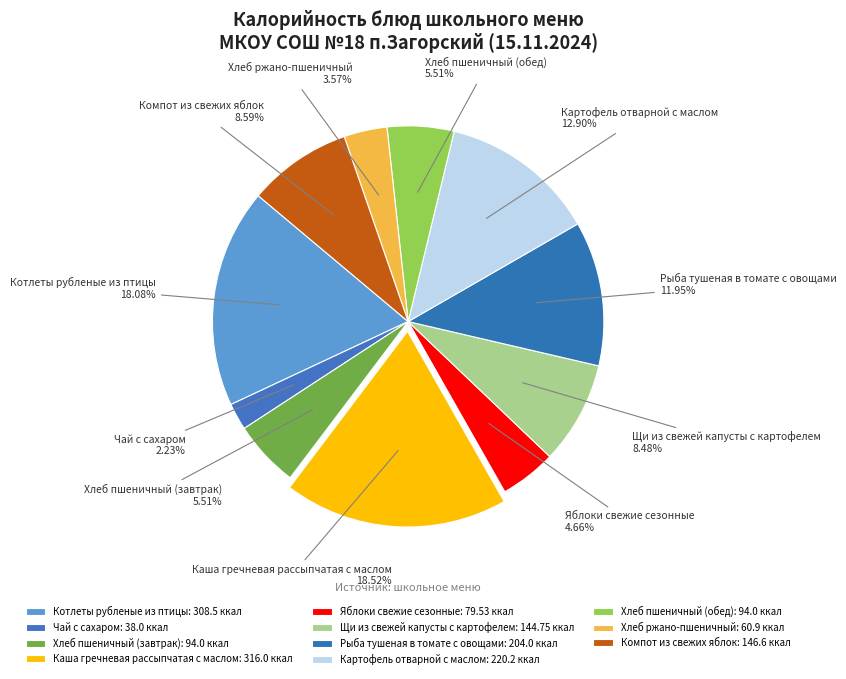

What percentage is the Картофель отварной с маслом slice, to the nearest percent?

13%